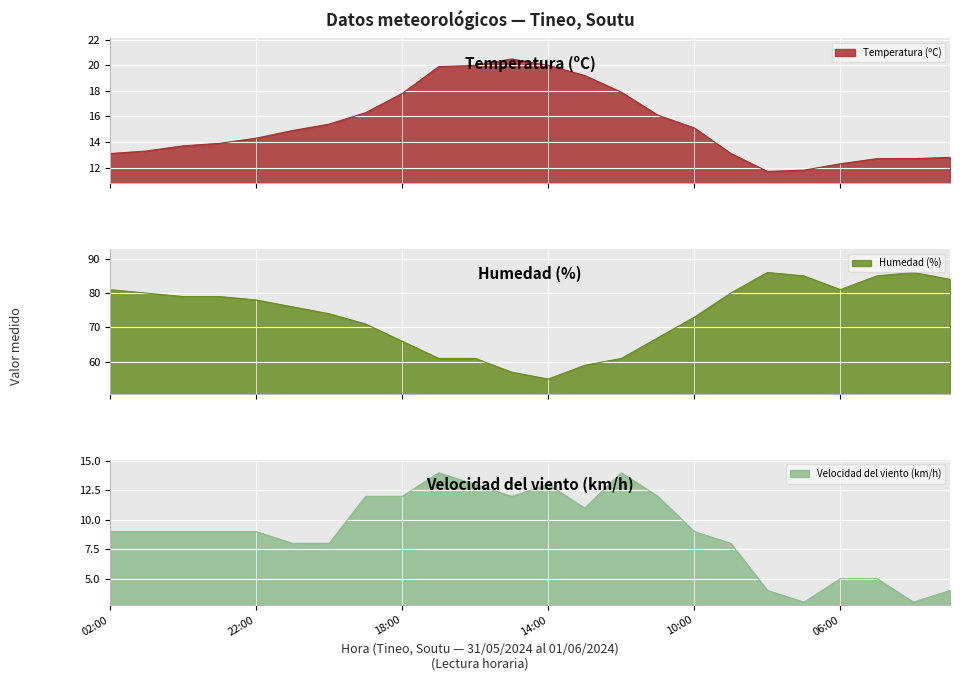

At which label does Velocidad del viento (km/h) reach its peak?

17:00